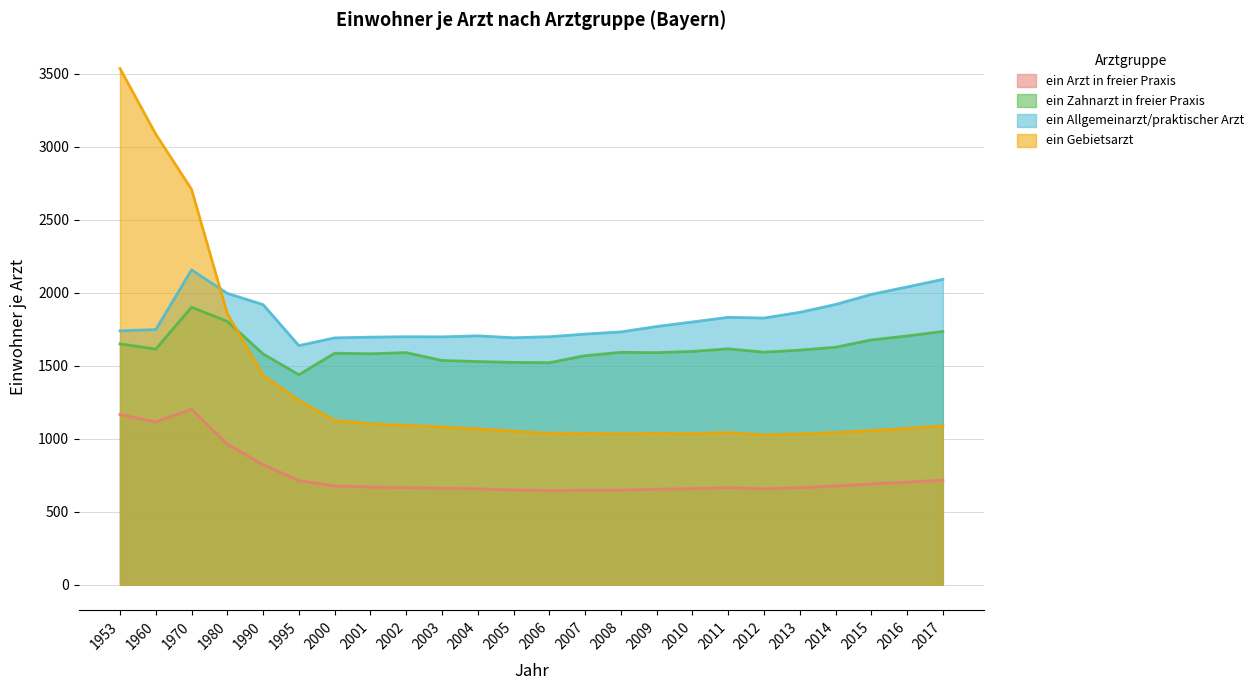

What is the value of the ein Allgemeinarzt/praktischer Arzt point at the 20th from the left?

1865